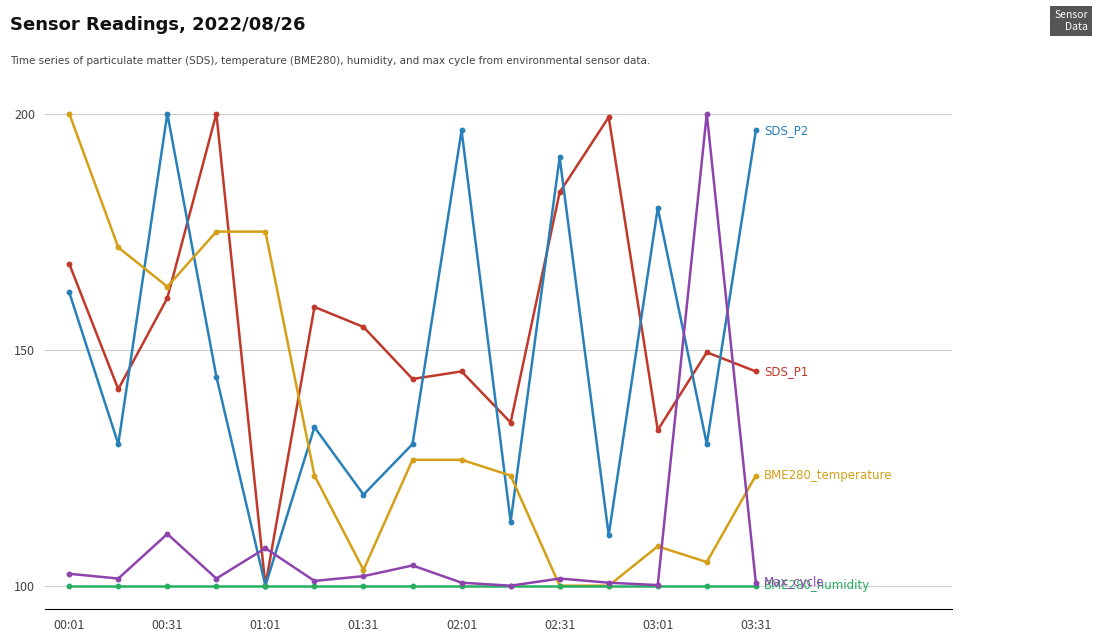

What is the maximum value shown in the chart?

200.0